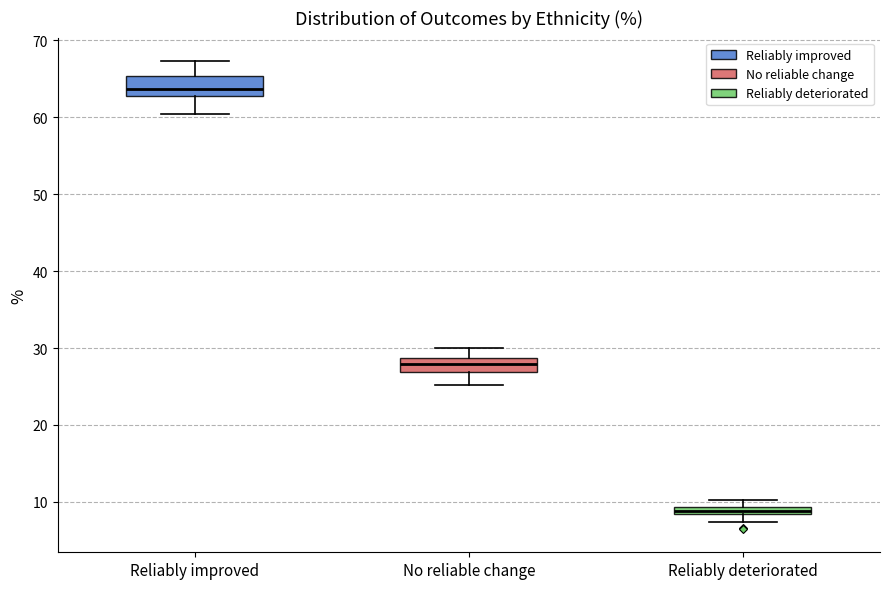

Where does the median line of the box for Reliably improved sit on the y-axis? The values are not printed on the chart, so give them approximately, as read against the axis.

64